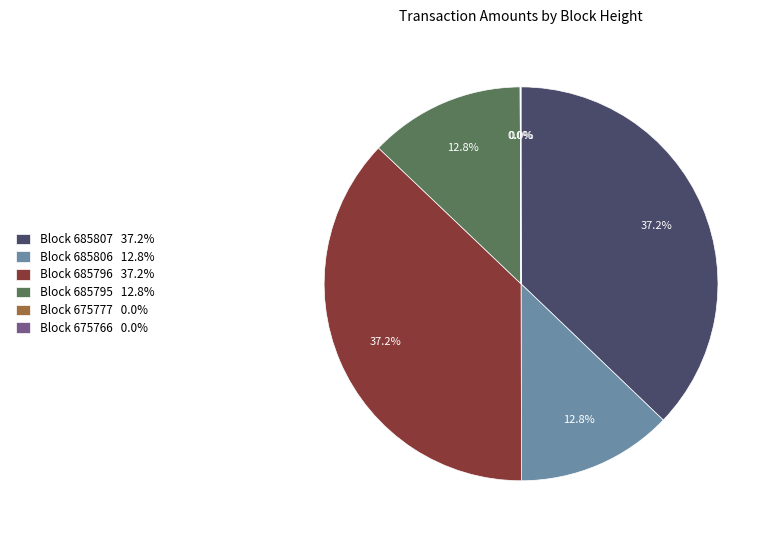

How much of the chart is everything except Block 685795 12.8%?

87.2%